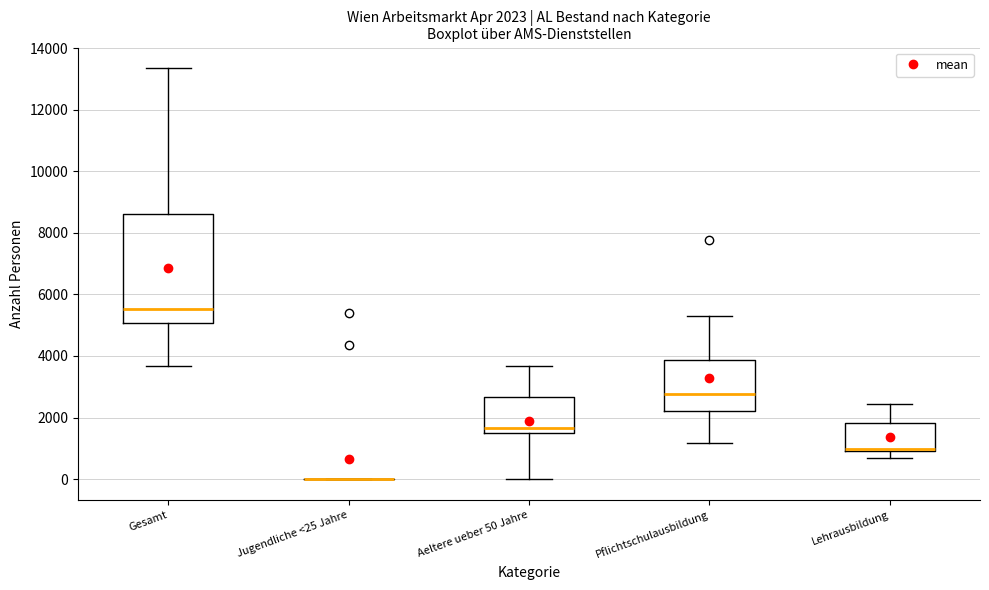

Comparing the boxes themselves (not the whiskers), which one is the tallest?

Gesamt